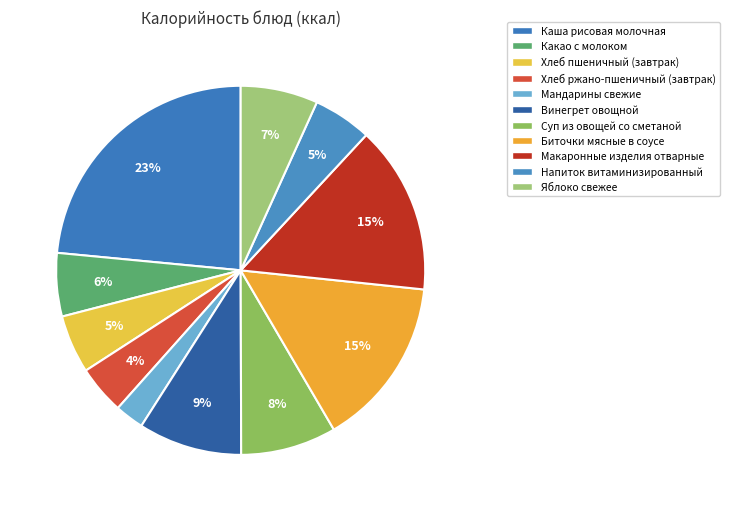

Count the number of slices in the pie.

11